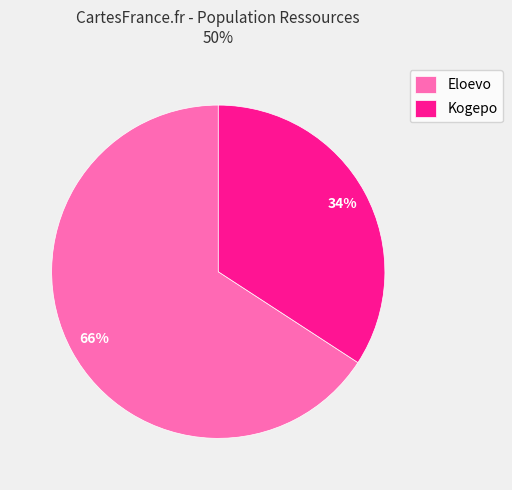

Rank the categories by value from lowest to highest.

Kogepo, Eloevo